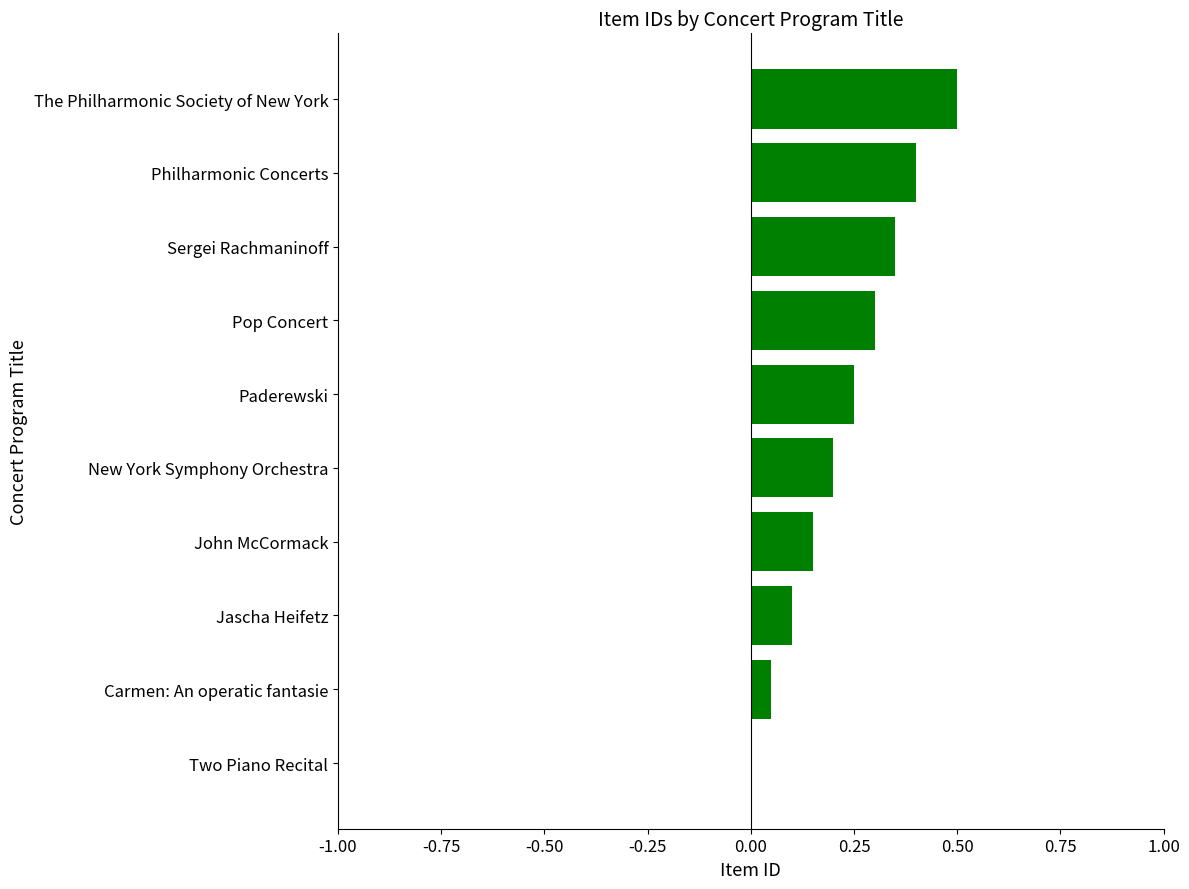

What is the approximate value at The Philharmonic Society of New York?

0.5